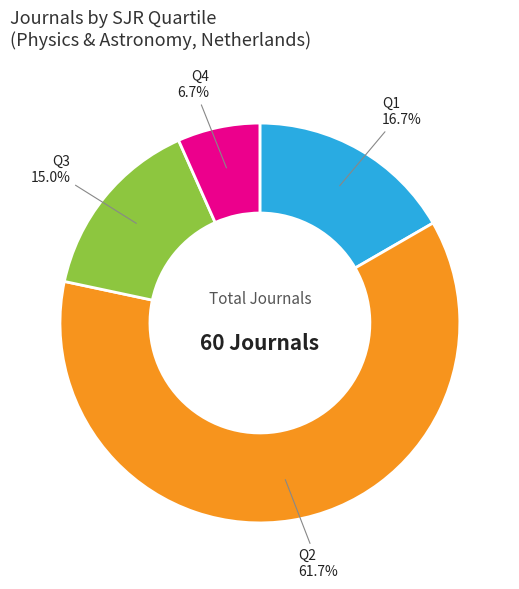

Is there a majority slice in this chart?

Yes